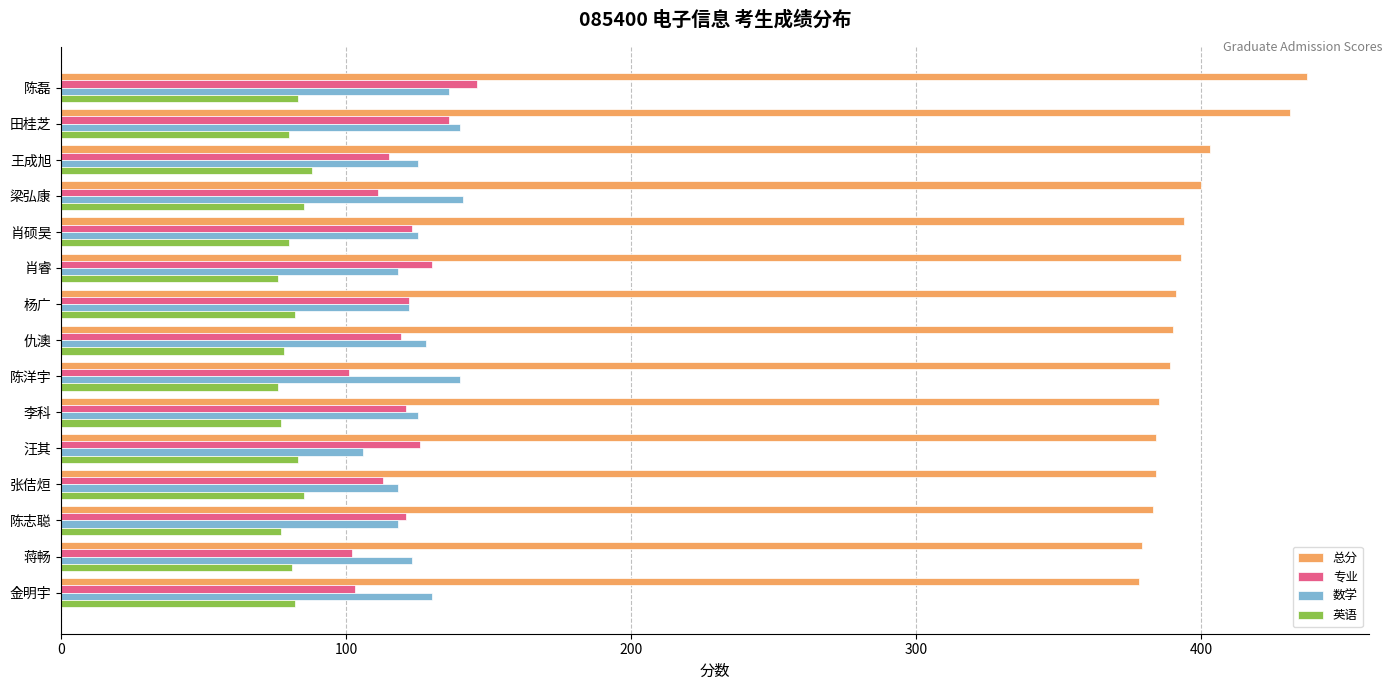

Which series has the largest range (max minus min)?

总分